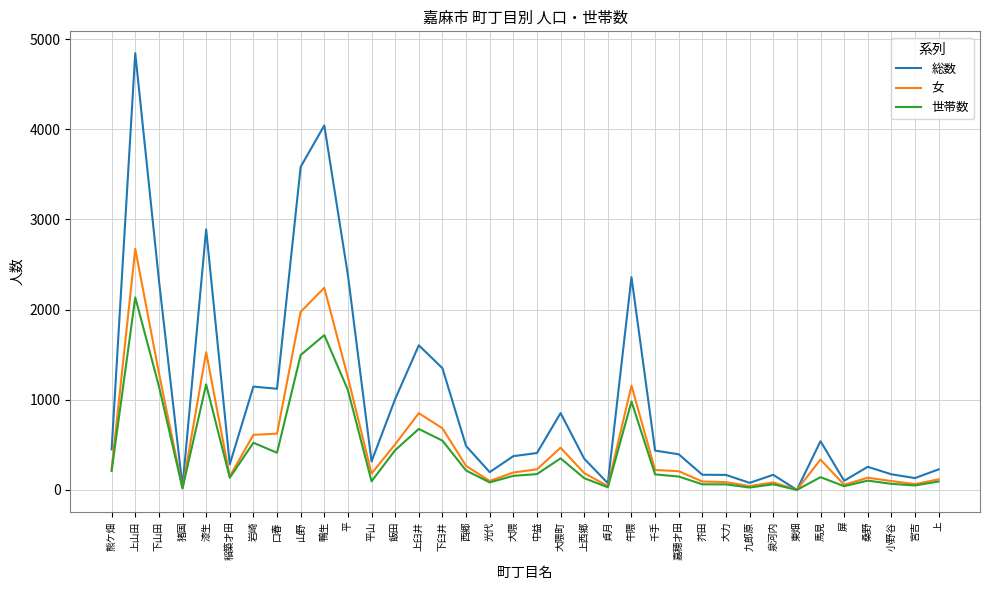

What is the sum of the 世帯数 values at 口春 and 猪国?

430